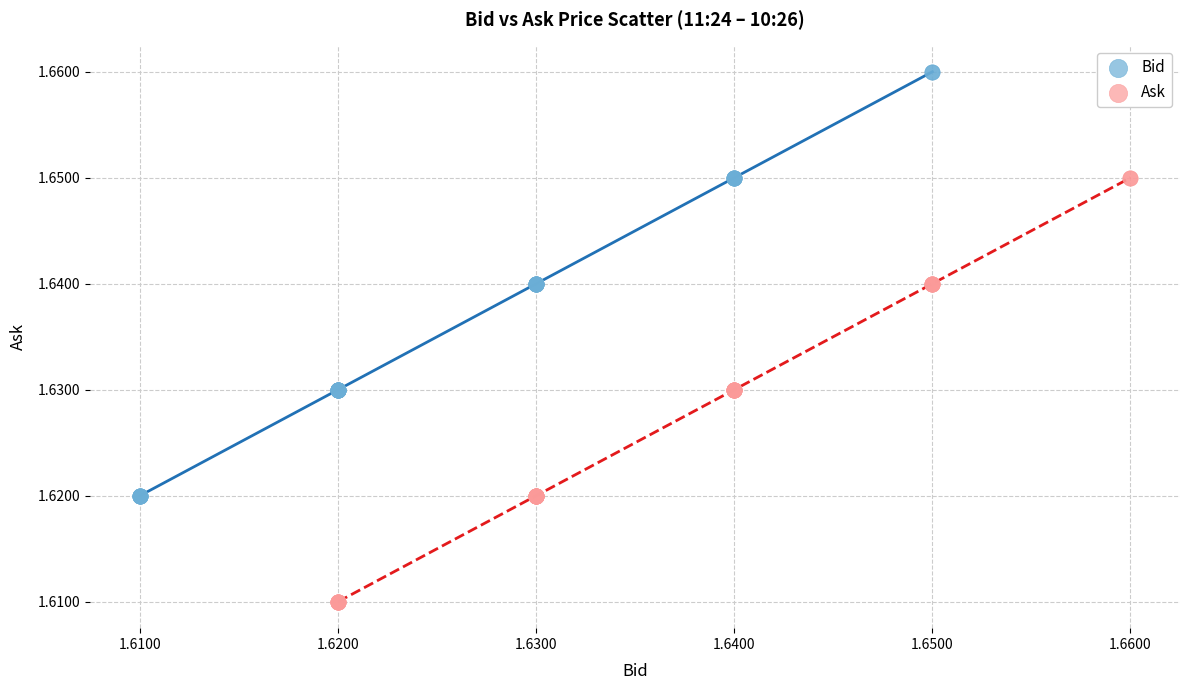

Which series contains the highest Y value?

Bid